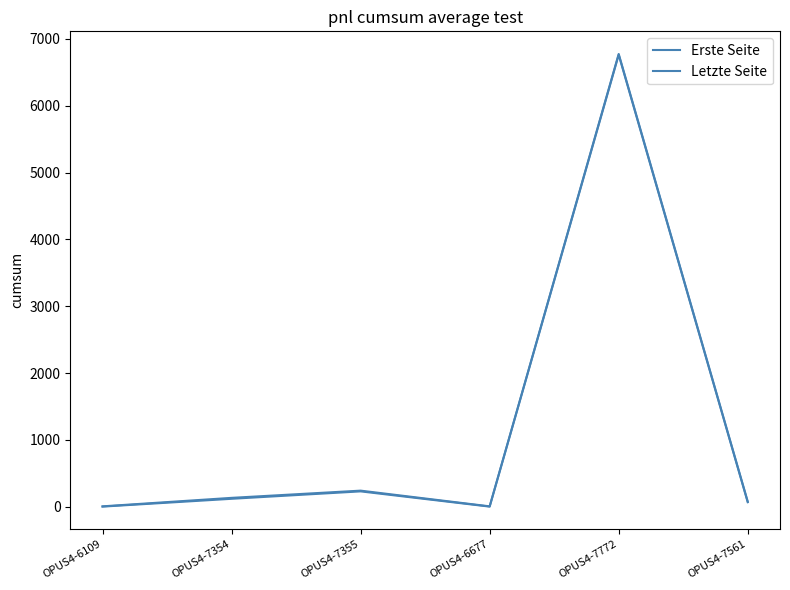

Is it true that Erste Seite equals 91 at OPUS4-7355?

False